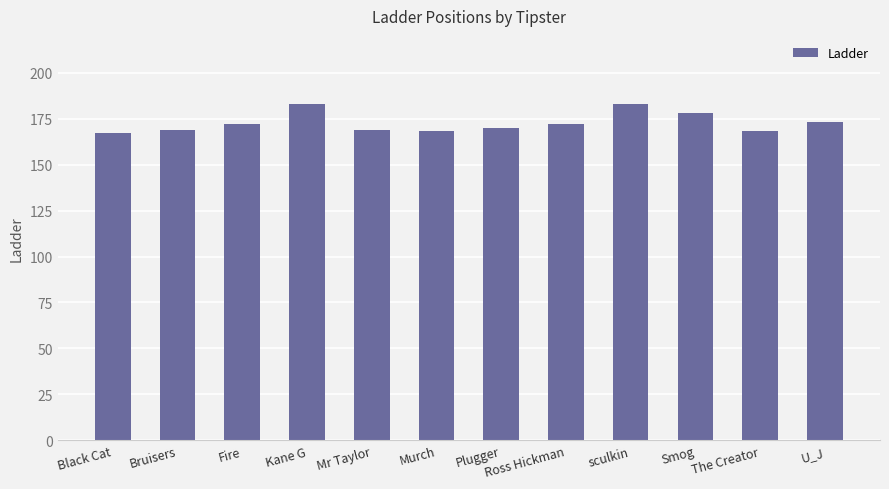

Are the bars horizontal?

No